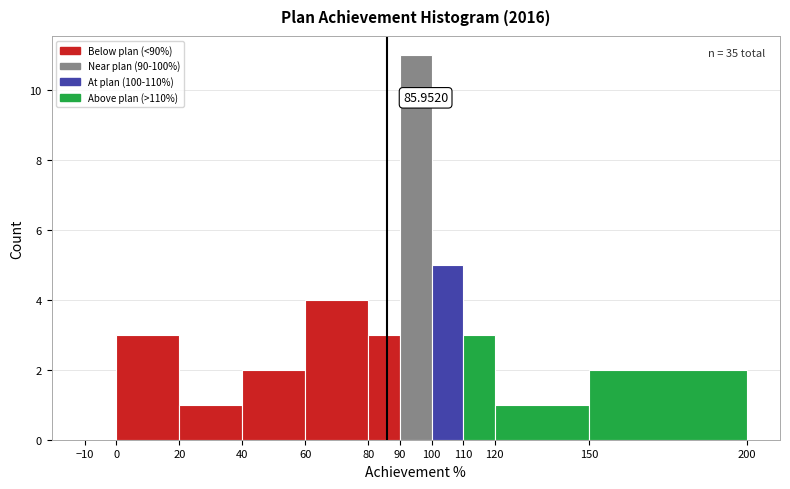

Which range on the x-axis has the tallest bar?

90 to 100